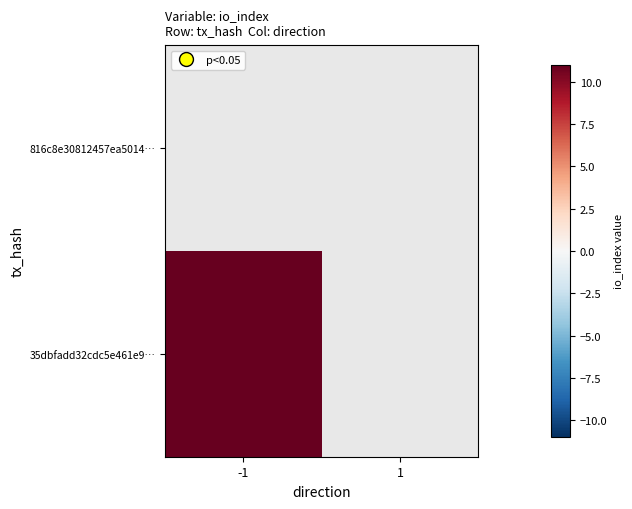

List the series in order of their peak value, highest first.

816c8e30812457ea5014…, 35dbfadd32cdc5e461e9…